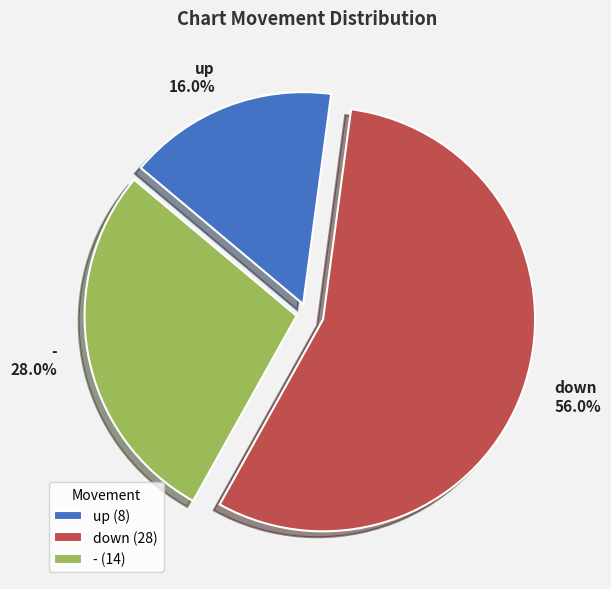

What portion of the pie excludes -?

72.0%